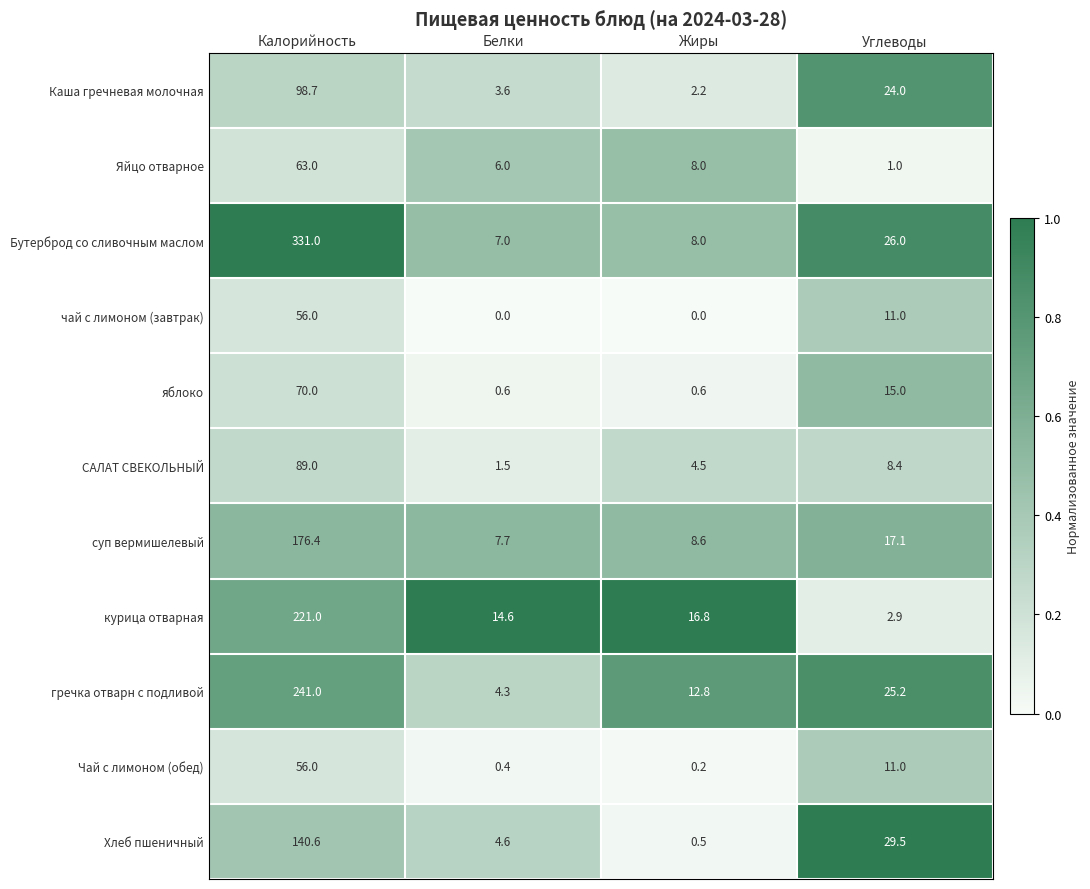

Which series has the widest spread of values?

Бутерброд со сливочным маслом